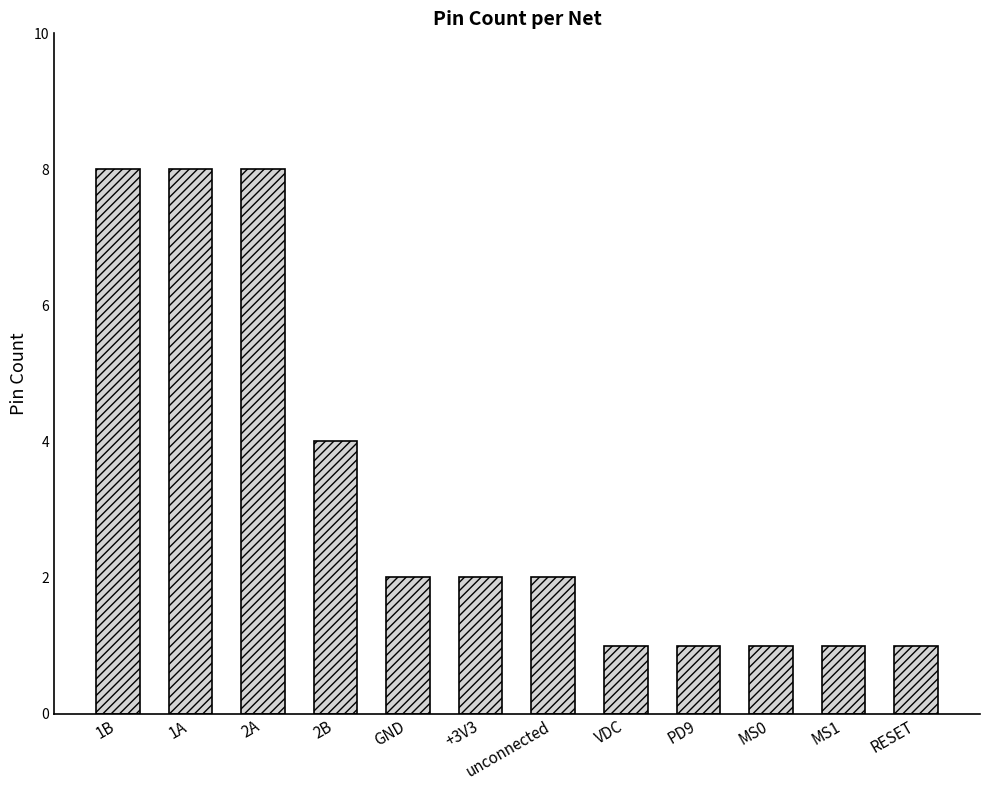

The chart shows a value of 8 at 1A. True or false?

True